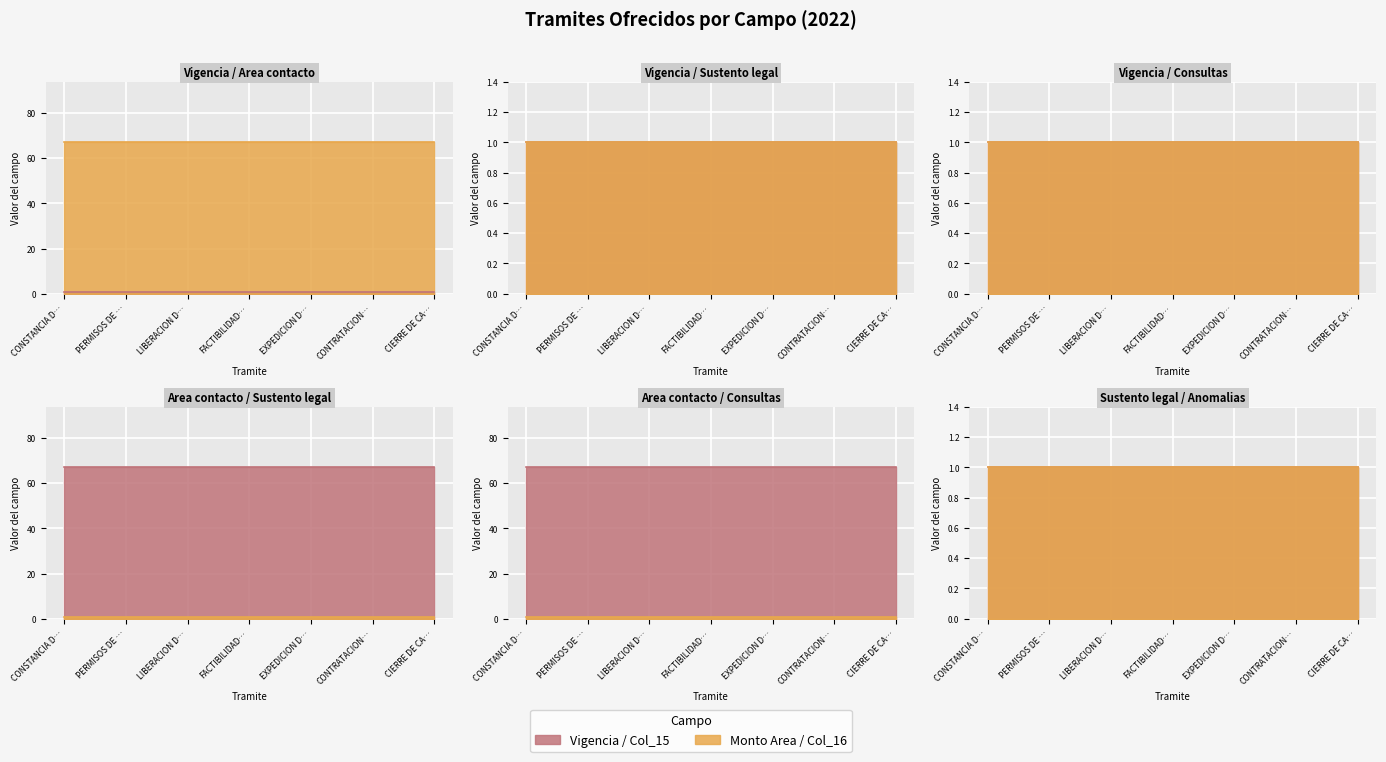

Reading left to right, transcribe all the data shown in this chart.

Vigencia (col_15): 1	1	1	1	1	1	1
Area contacto (col_16): 67	67	67	67	67	67	67
Sustento legal (col_18): 1	1	1	1	1	1	1
Consultas (col_22): 1	1	1	1	1	1	1
Anomalias (col_23): 1	1	1	1	1	1	1